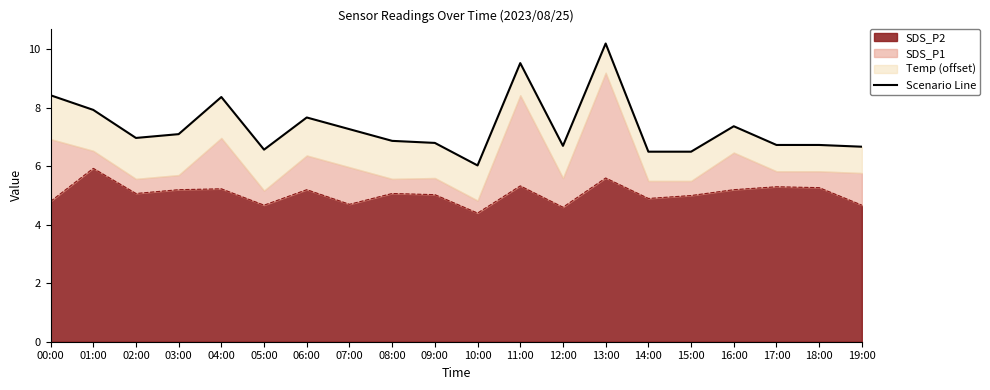

How many points are higher than both their immediate neighbors (excluding endpoints)?

5